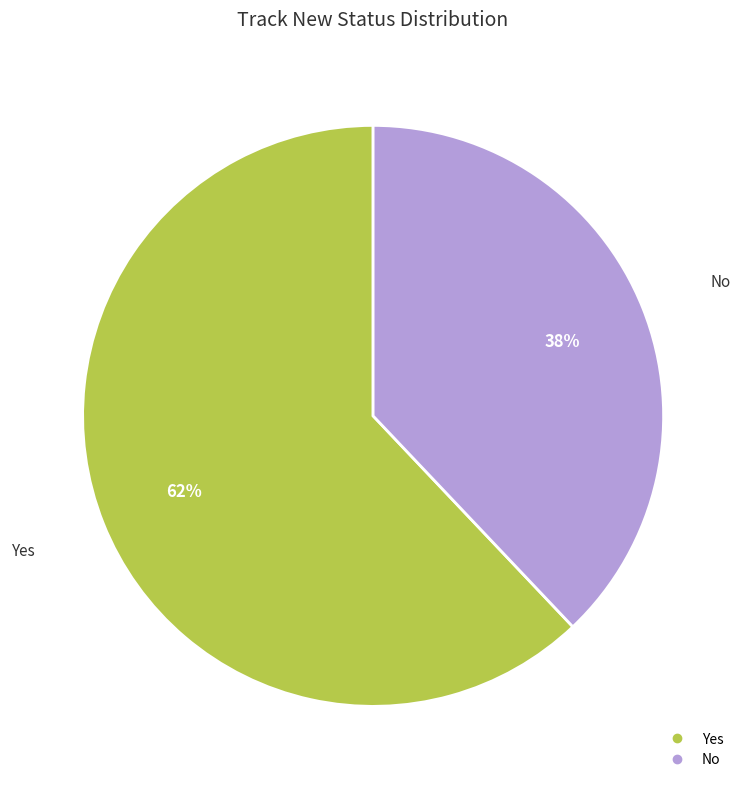

Between No and Yes, which is larger?

Yes